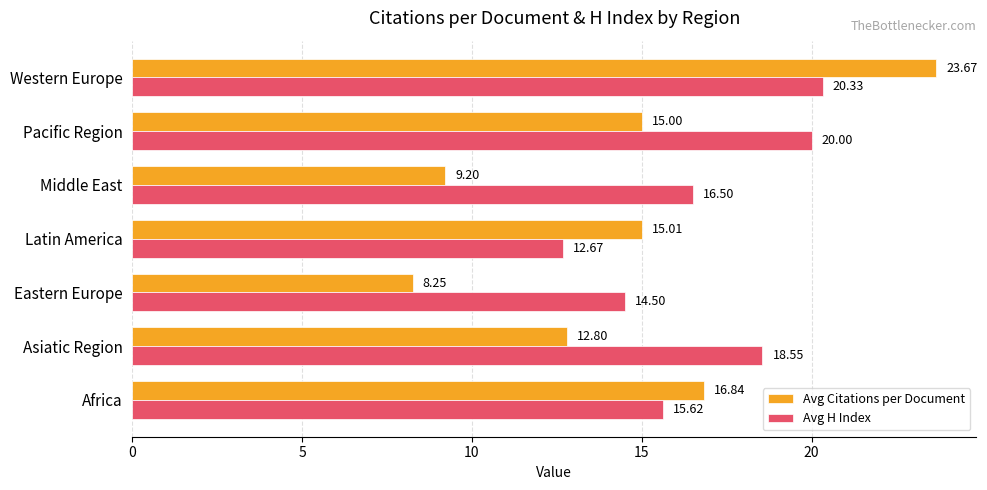

Rank the series by their maximum value, from lowest to highest.

Avg H Index, Avg Citations per Document